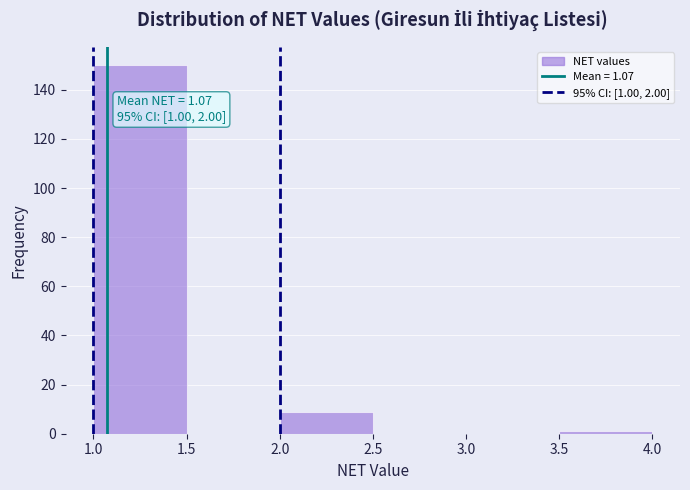

Over which range of the x-axis is the bar tallest?

1.0 to 1.5